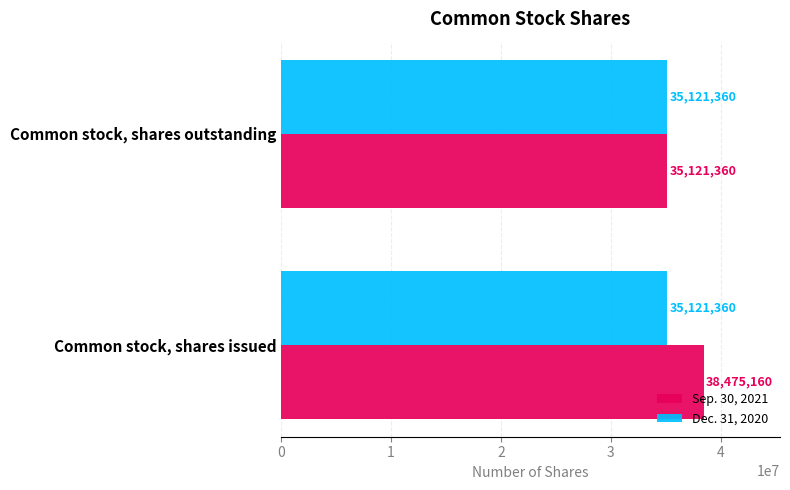

Which series has the widest spread of values?

Sep. 30, 2021